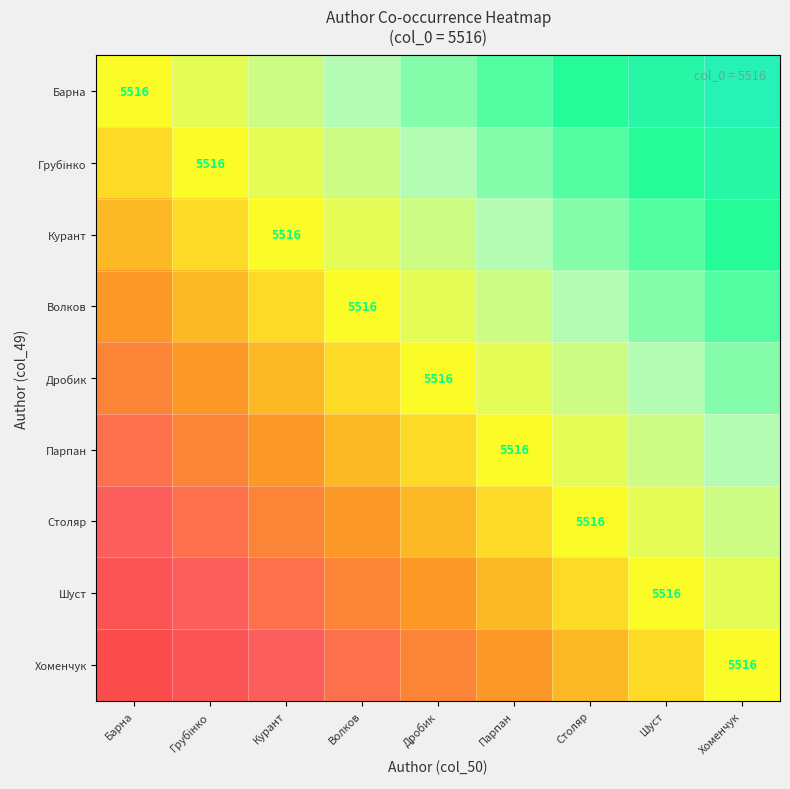

What is the minimum value shown in the chart?

0.1